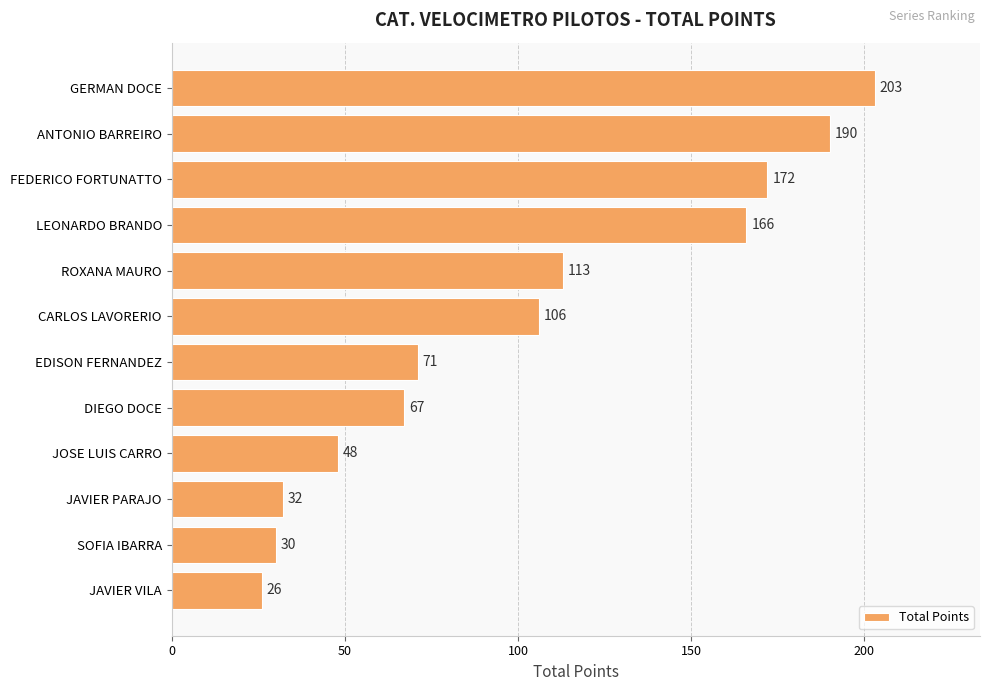

How many series are shown in this chart?

1